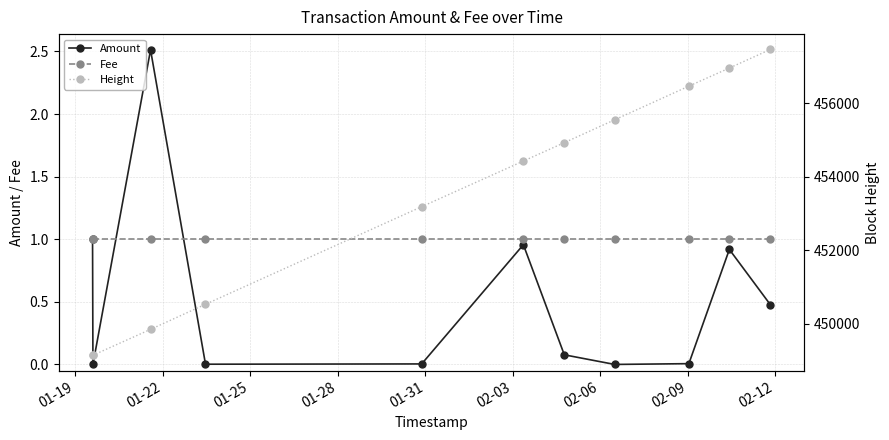

What are all the series names shown in the legend?

Amount, Fee, Height